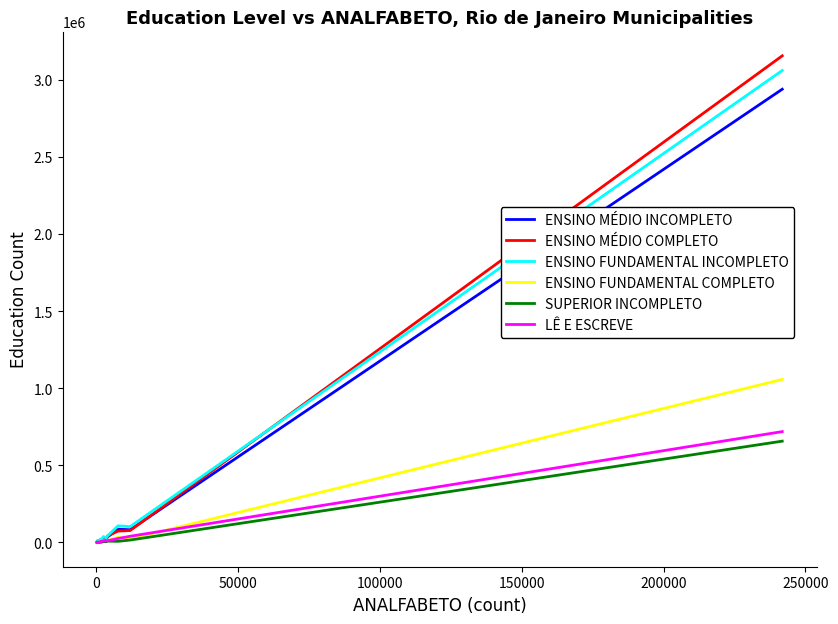

What is the greatest value displayed?

3156932